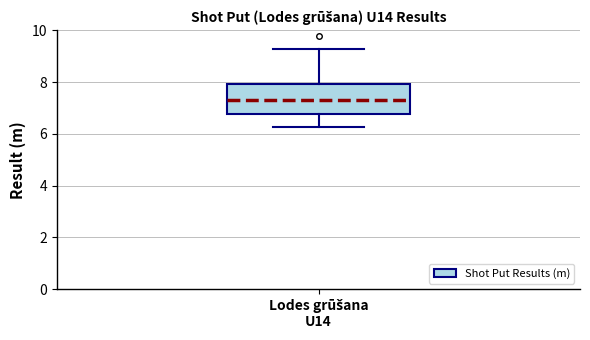

Where does the median line of the box for Lodes grūšana U14 sit on the y-axis? The values are not printed on the chart, so give them approximately, as read against the axis.

7.4